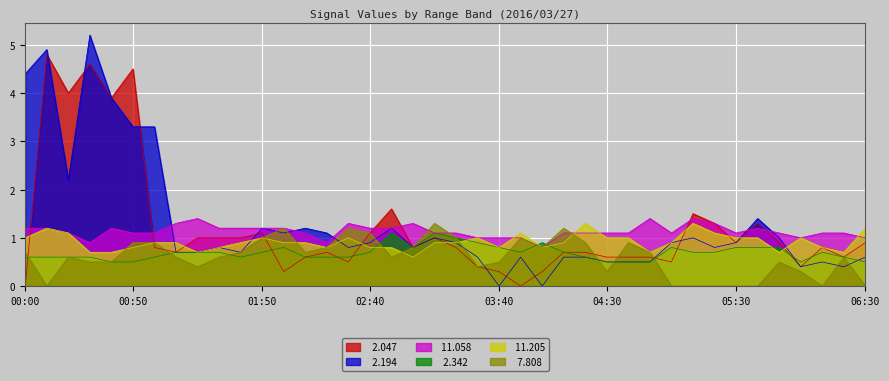

What is the spread (max minus min) of values at 02:40?

0.5